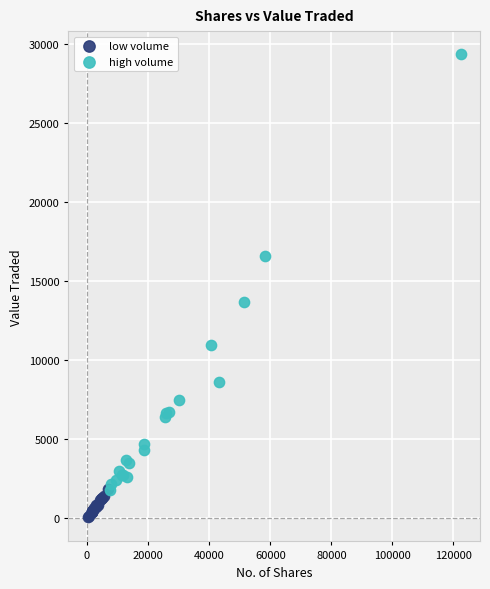

Which series reaches the maximum Y coordinate?

high volume